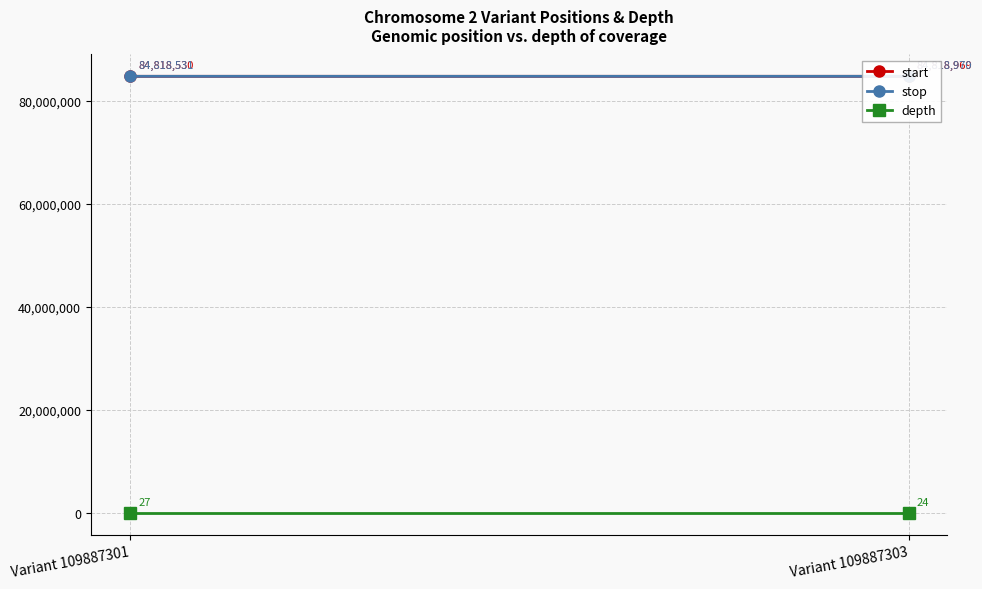

Between Variant 109887303 and Variant 109887301, which is larger?

Variant 109887303